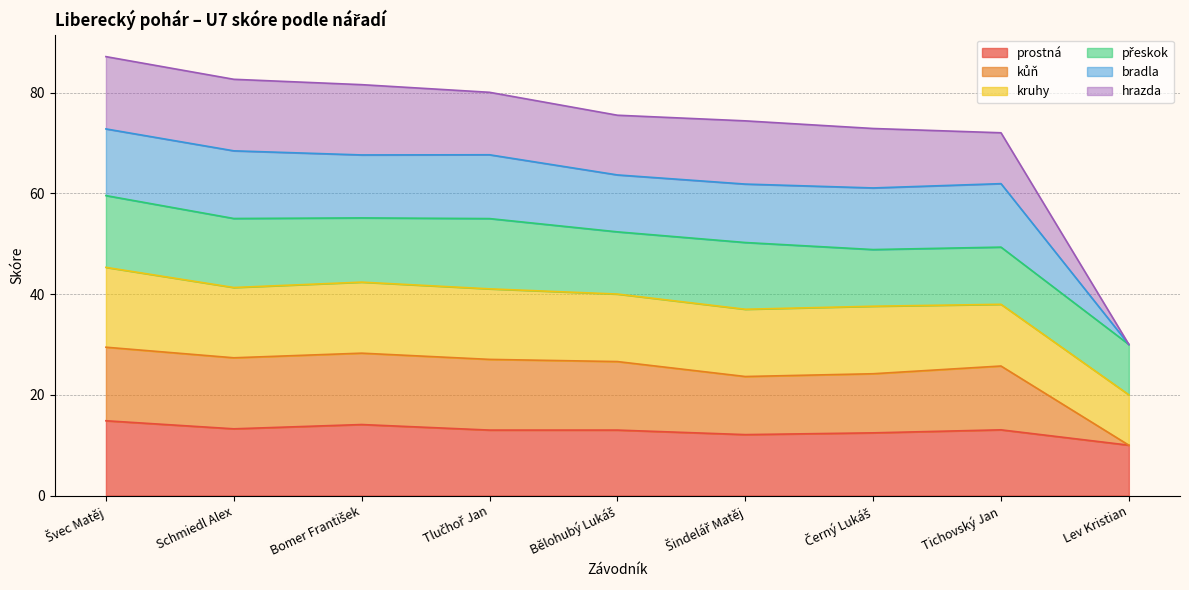

Is it true that prostná equals 10.0 at Lev Kristian?

True